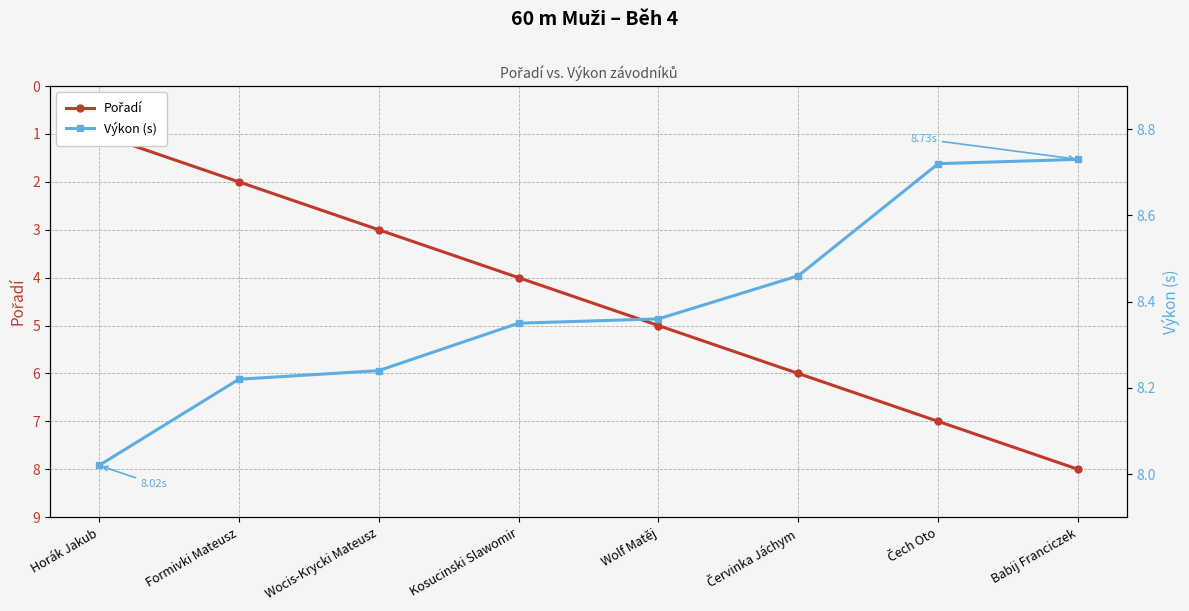

Count the Pořadí values in the range 3 to 7.

5